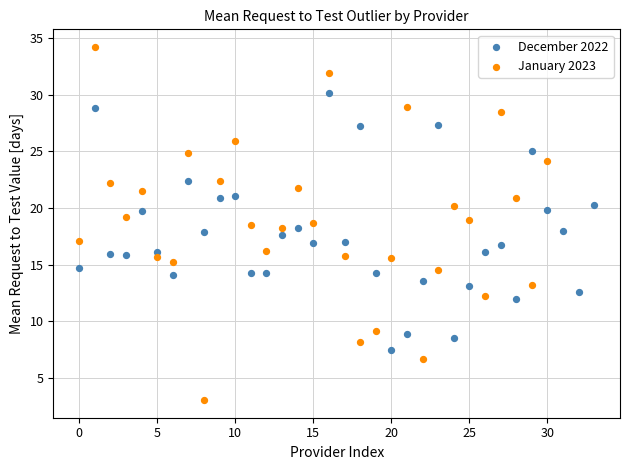

Which series contains the highest Y value?

January 2023